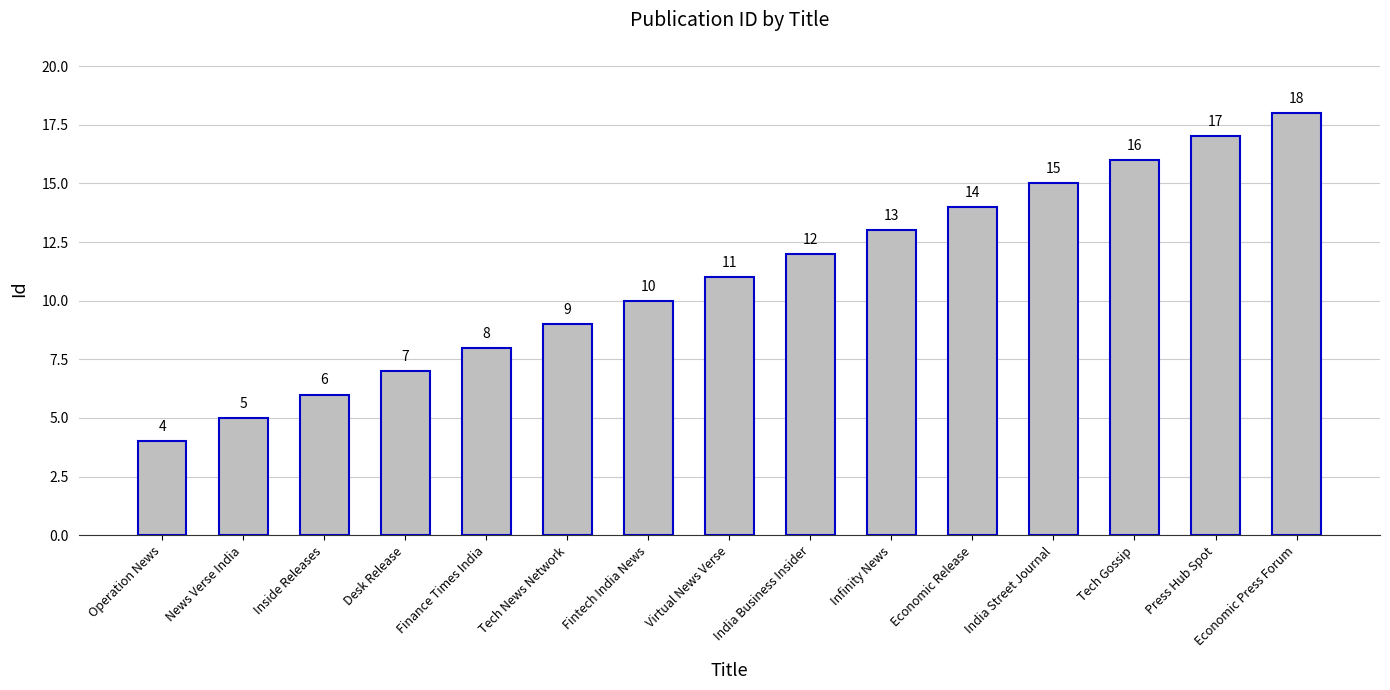

Reading right to left, extract all data points from this chart.

18	17	16	15	14	13	12	11	10	9	8	7	6	5	4